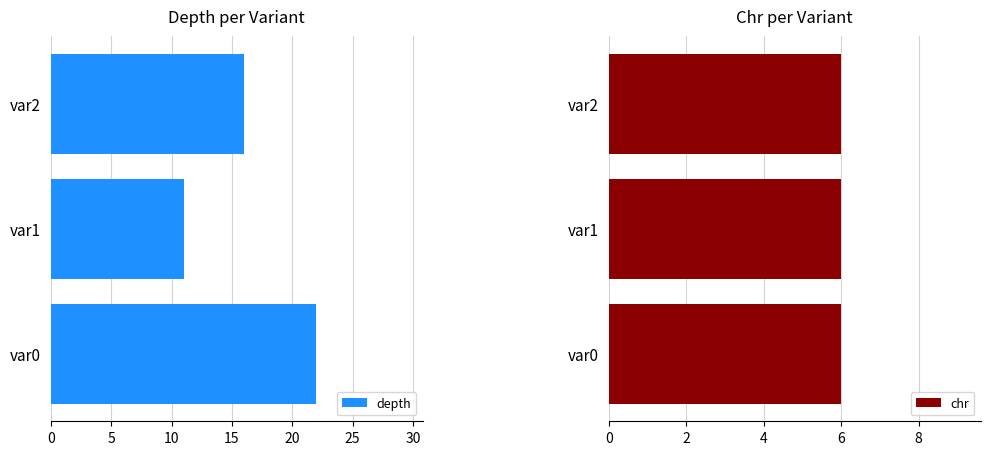

Is it true that depth equals 27.1 at var2?

False